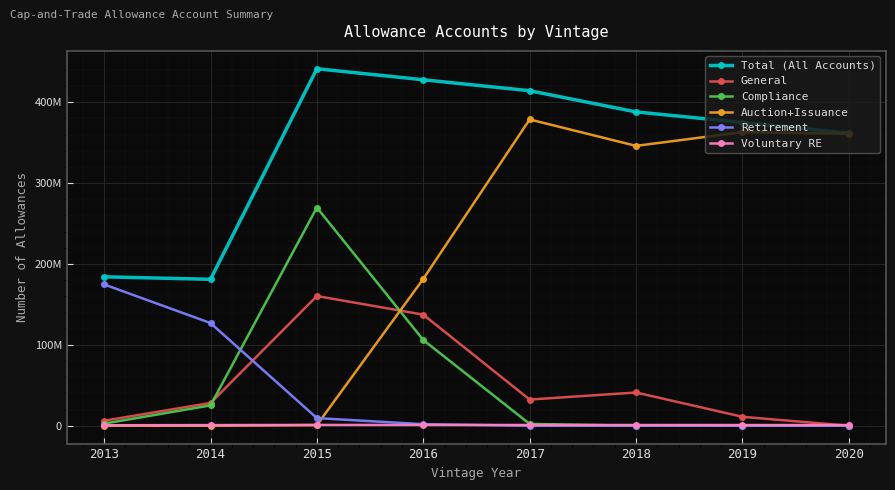

What are all the series names shown in the legend?

Total (All Accounts), General, Compliance, Auction+Issuance, Retirement, Voluntary RE